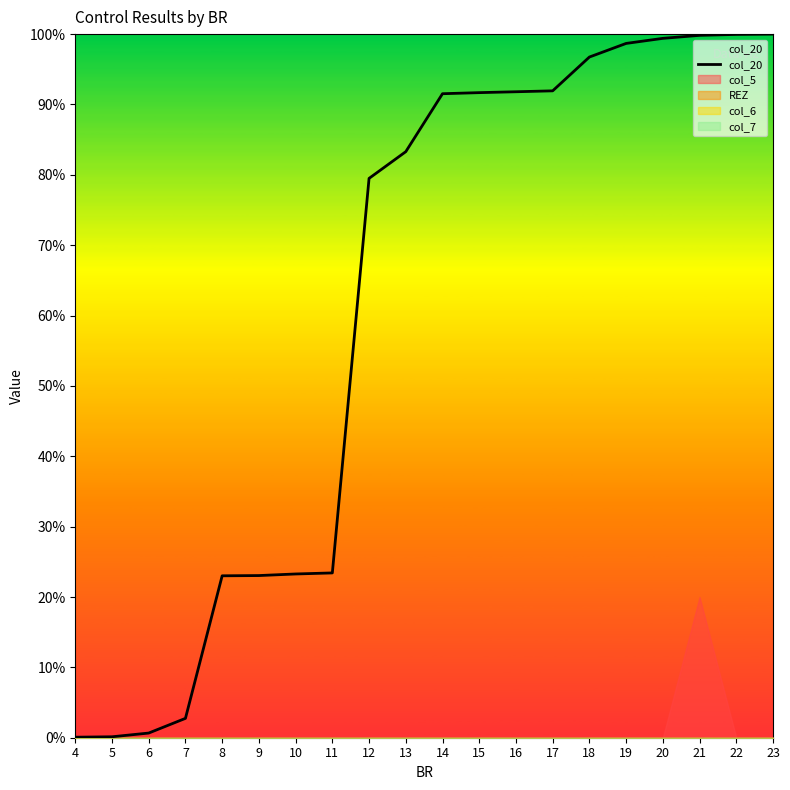

What is the maximum value for col_20?

100.0